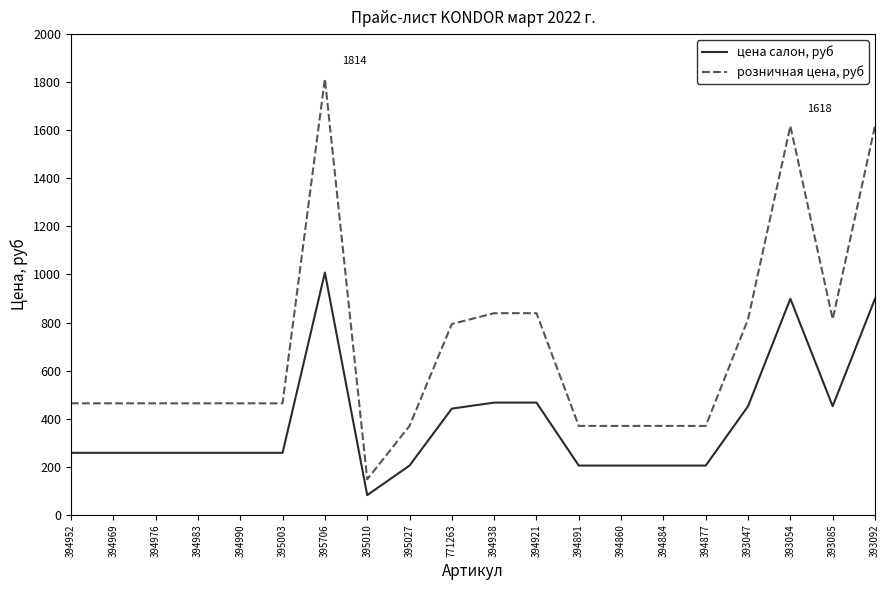

Which series has the largest total across all categories?

розничная цена, руб